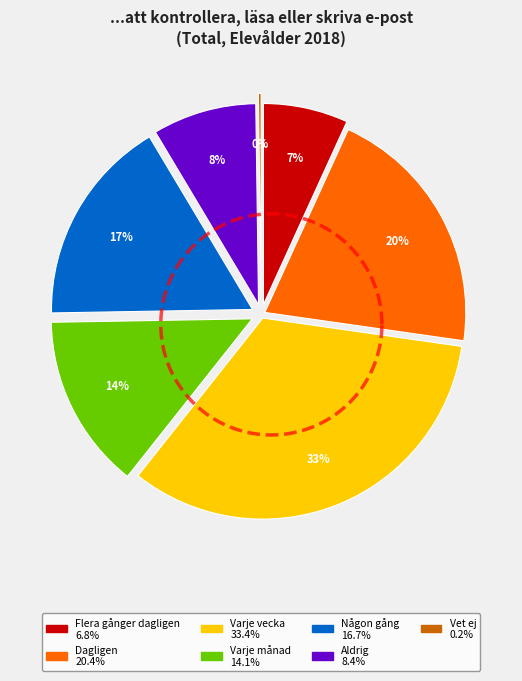

Between Aldrig and Någon gång, which is larger?

Någon gång